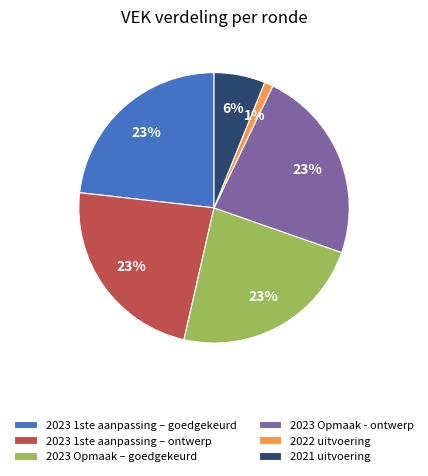

To the nearest percent, what percentage of the pie is 2023 1ste aanpassing – ontwerp?

23%